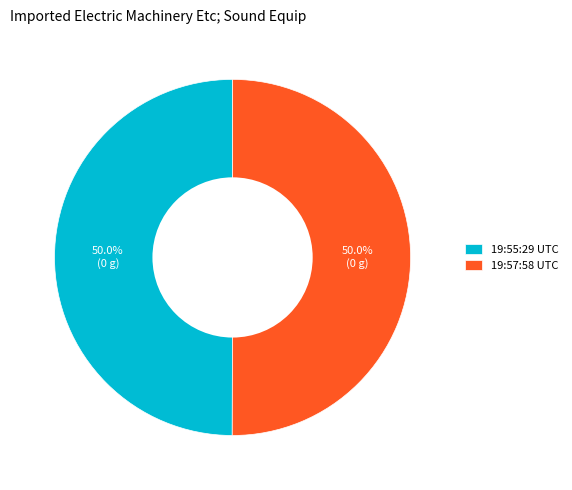

What is the ratio of the value at 19:57:58 UTC to the value at 19:55:29 UTC?

1.0